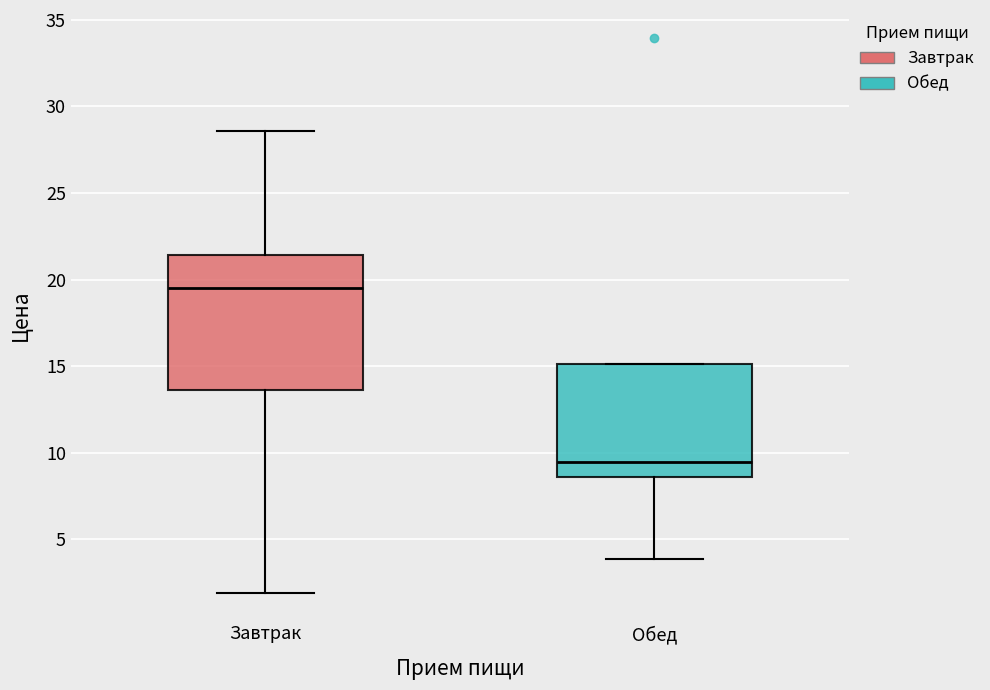

Comparing the boxes themselves (not the whiskers), which one is the tallest?

Завтрак